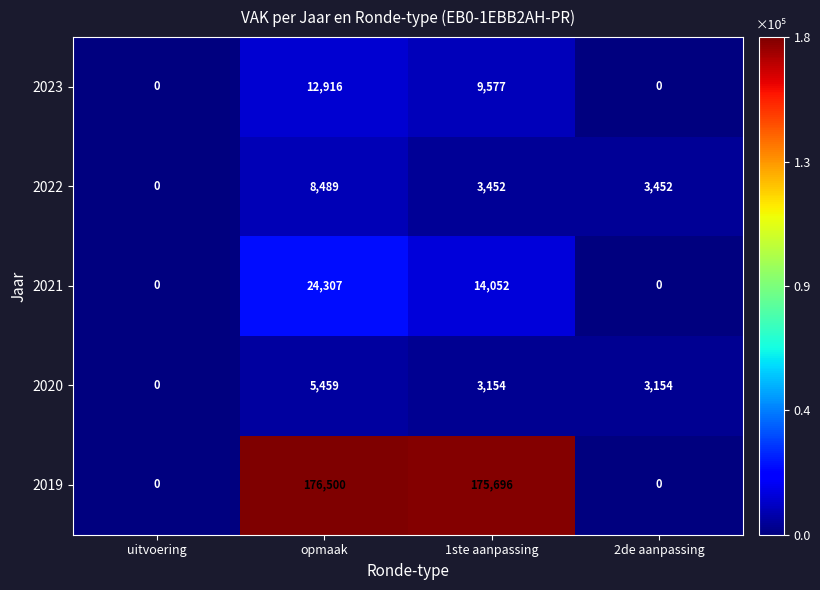

The 2022 series shows 4673 at 2de aanpassing. True or false?

False